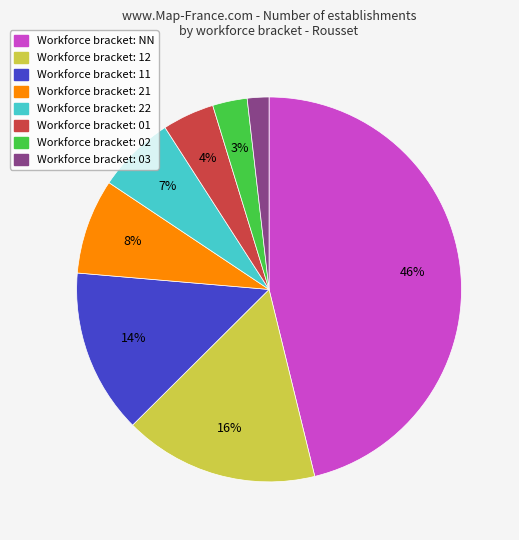

Does any single category account for the majority?

No